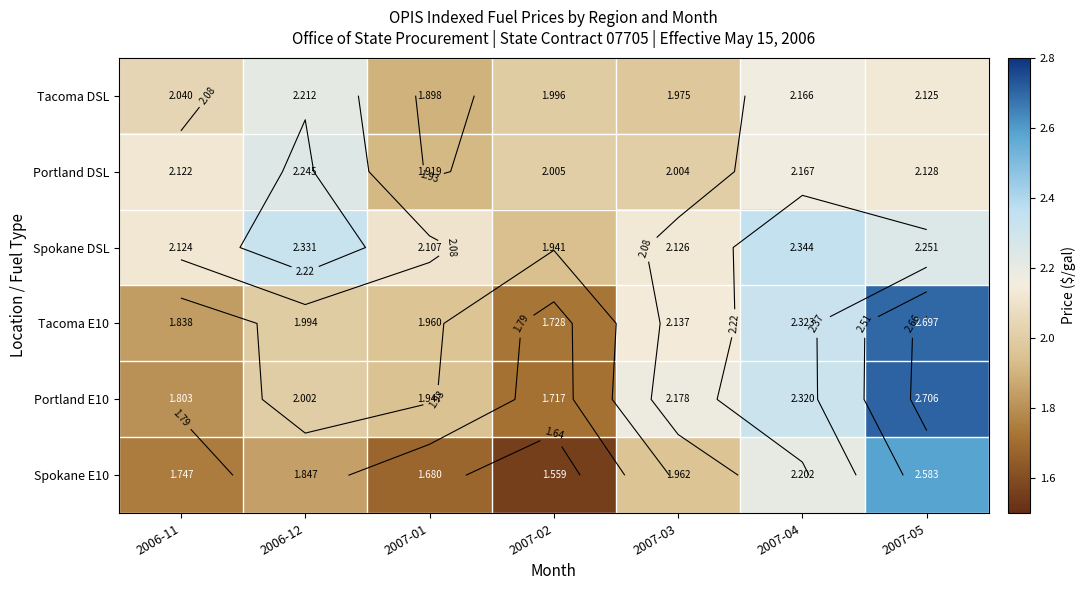

What value does the Portland E10 series have at 2006-11?

1.8